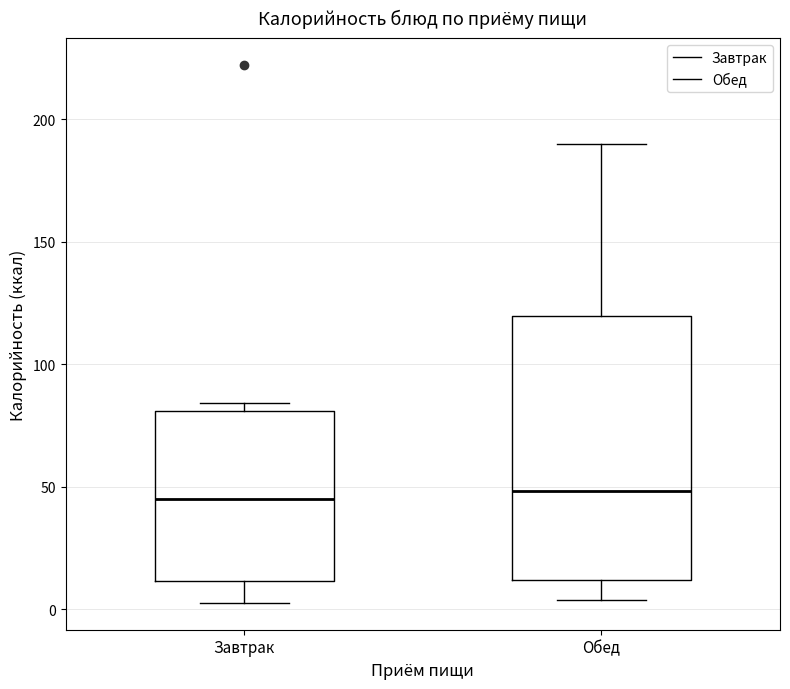

Where is the lower edge of the box for Обед on the y-axis? The values are not printed on the chart, so give them approximately, as read against the axis.

10